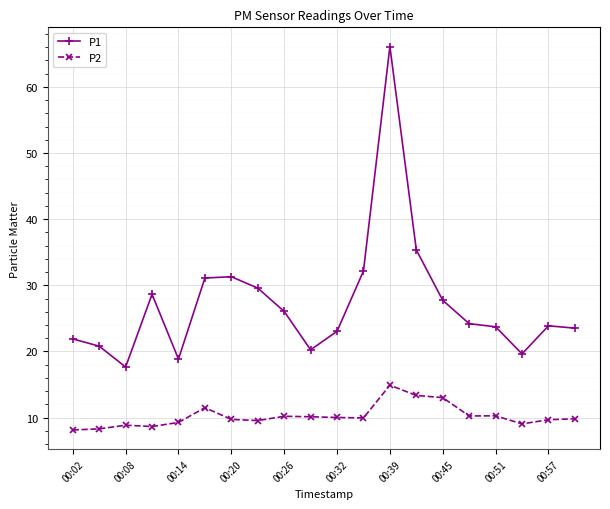

List the series in order of their overall mean, lowest first.

P2, P1